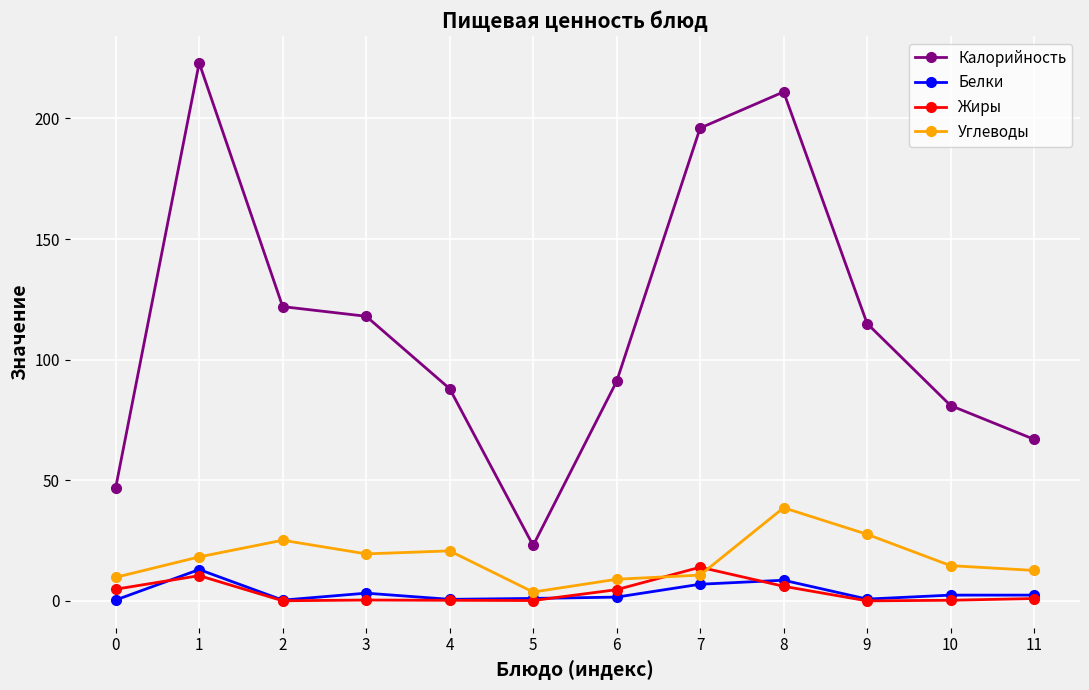

Which category has the highest value in the Жиры series?

7